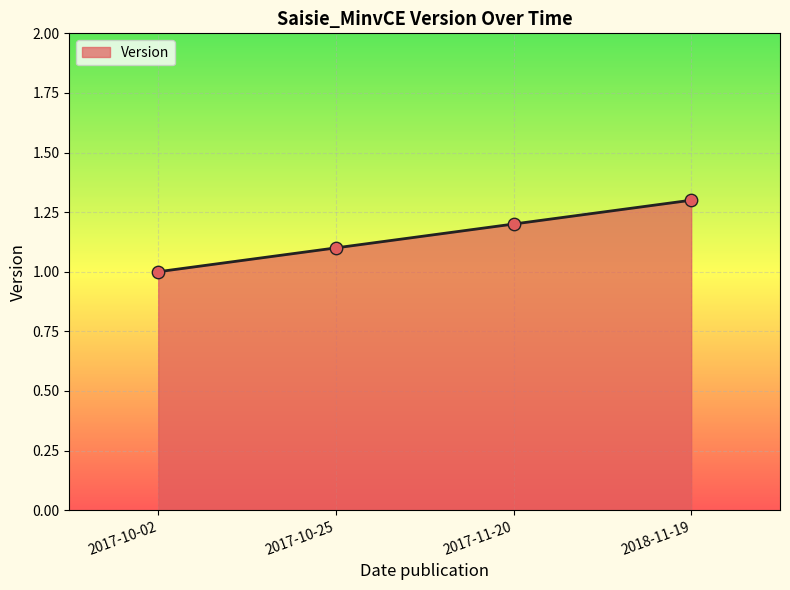

Between 2017-11-20 and 2018-11-19, which is larger?

2018-11-19